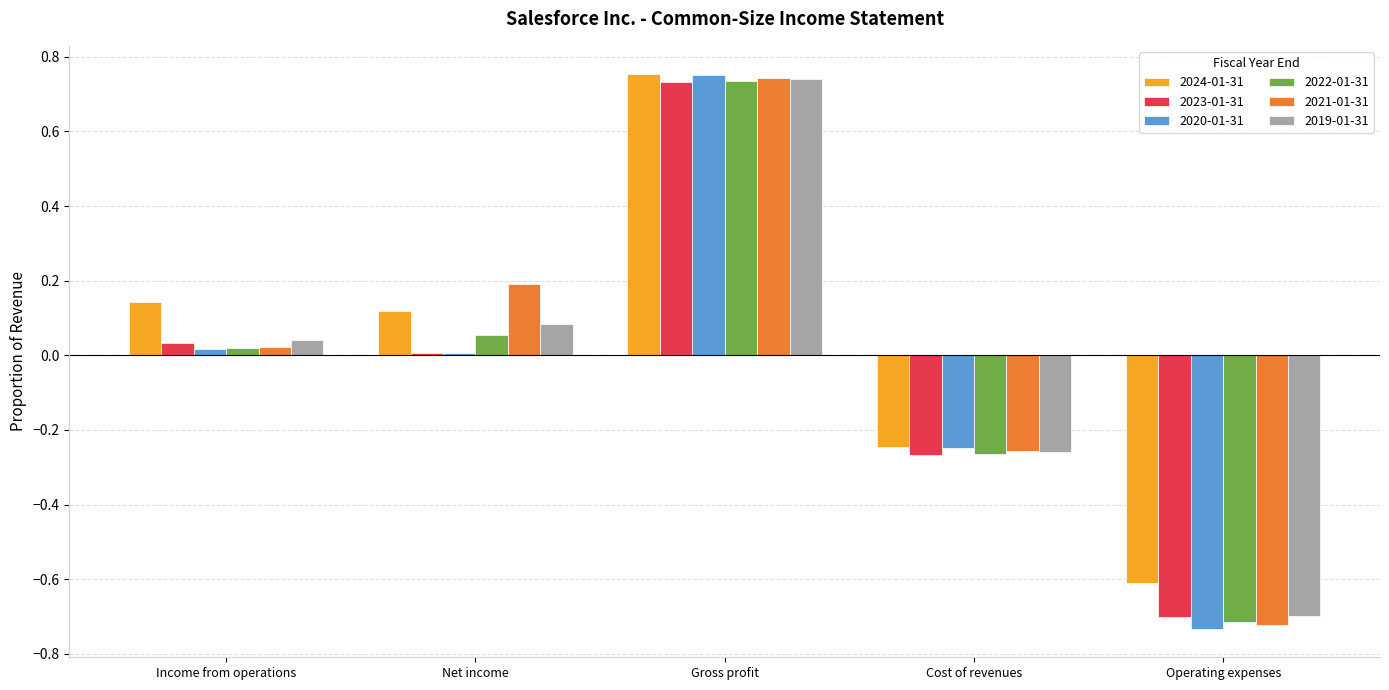

How many bars are there in total?

30